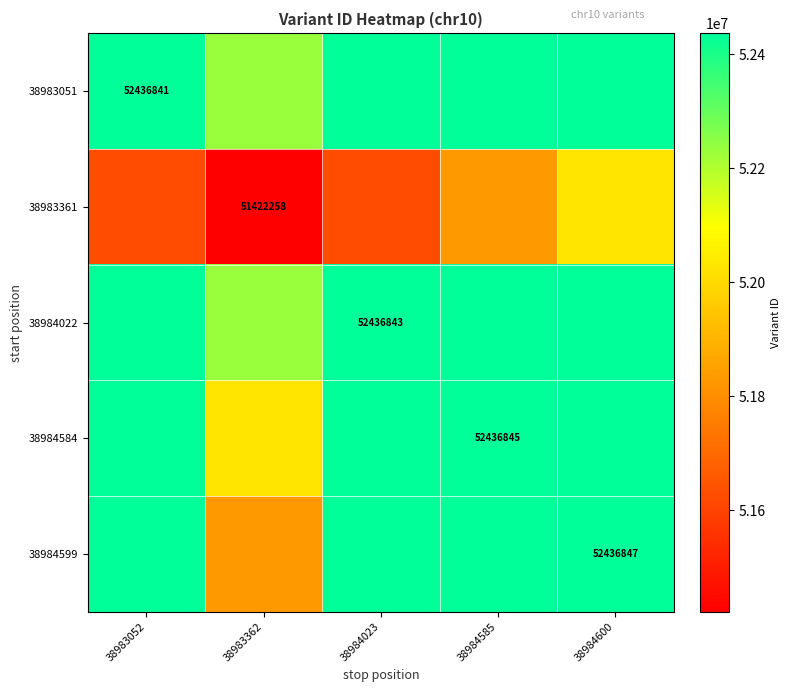

At which label does 38984599 first exceed 52436845?

38984023